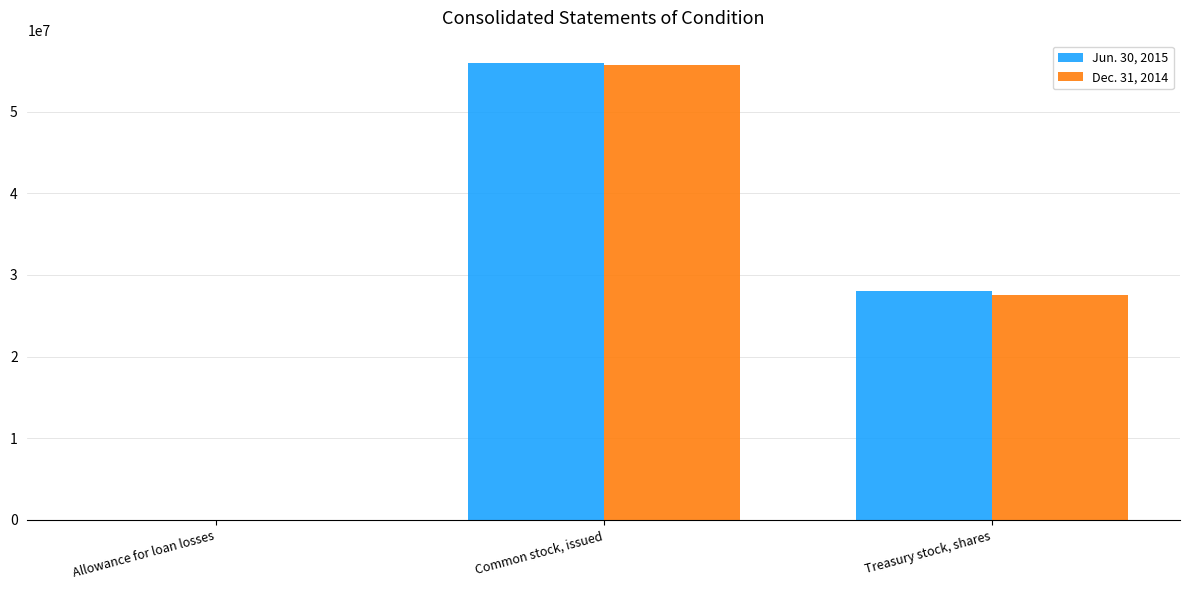

Reading right to left, list all the values displayed in this chart.

Jun. 30, 2015: Treasury stock, shares=27979607	Common stock, issued=55888833	Allowance for loan losses=40845
Dec. 31, 2014: Treasury stock, shares=27489288	Common stock, issued=55697124	Allowance for loan losses=39426